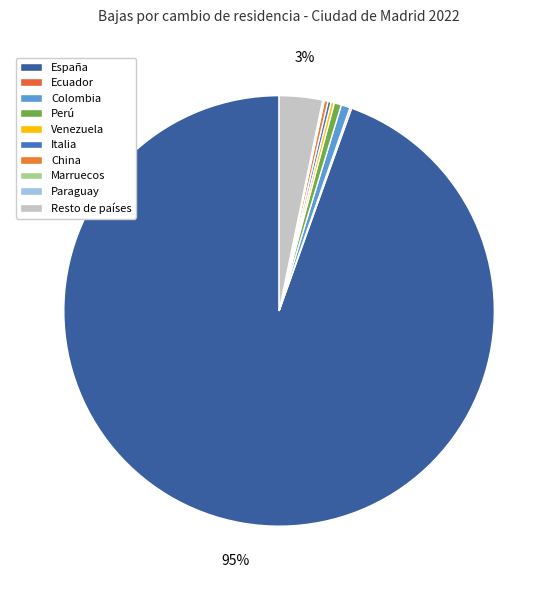

What is the smallest slice in the pie chart?

Marruecos